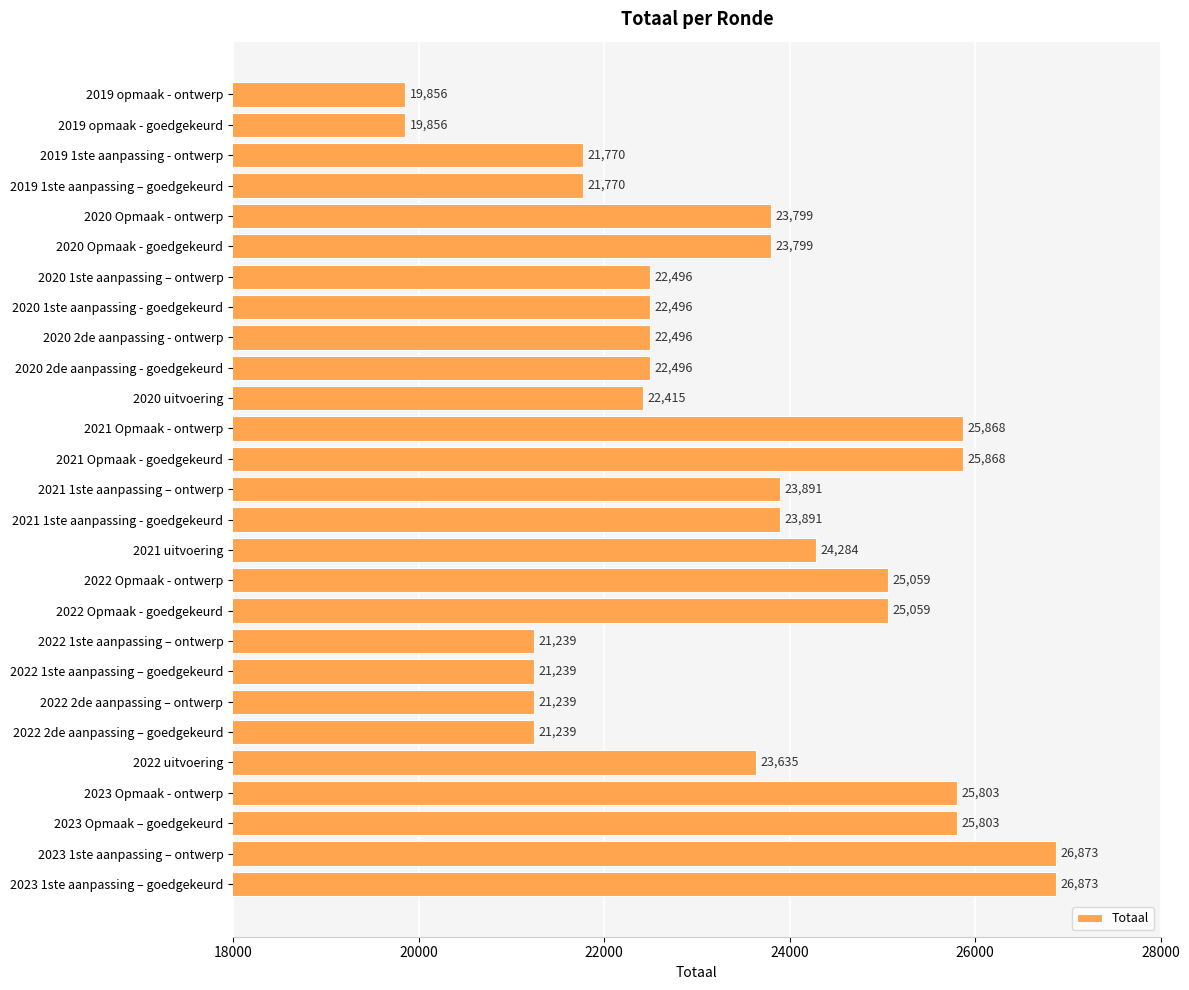

What is the change in value from 2019 1ste aanpassing - ontwerp to 2021 Opmaak - ontwerp?

+4098